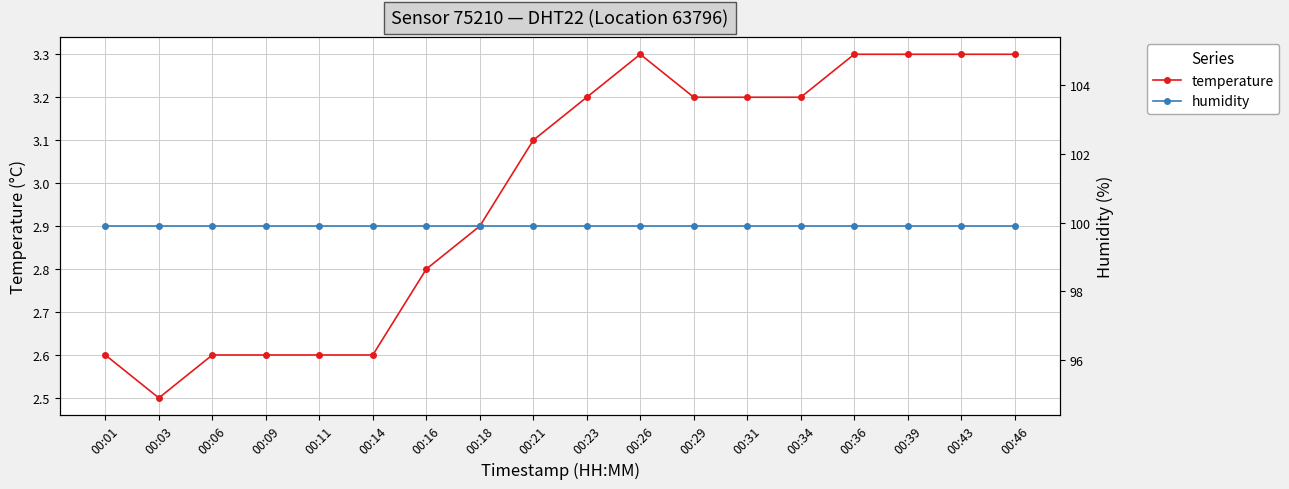

What is the greatest value displayed?

99.9